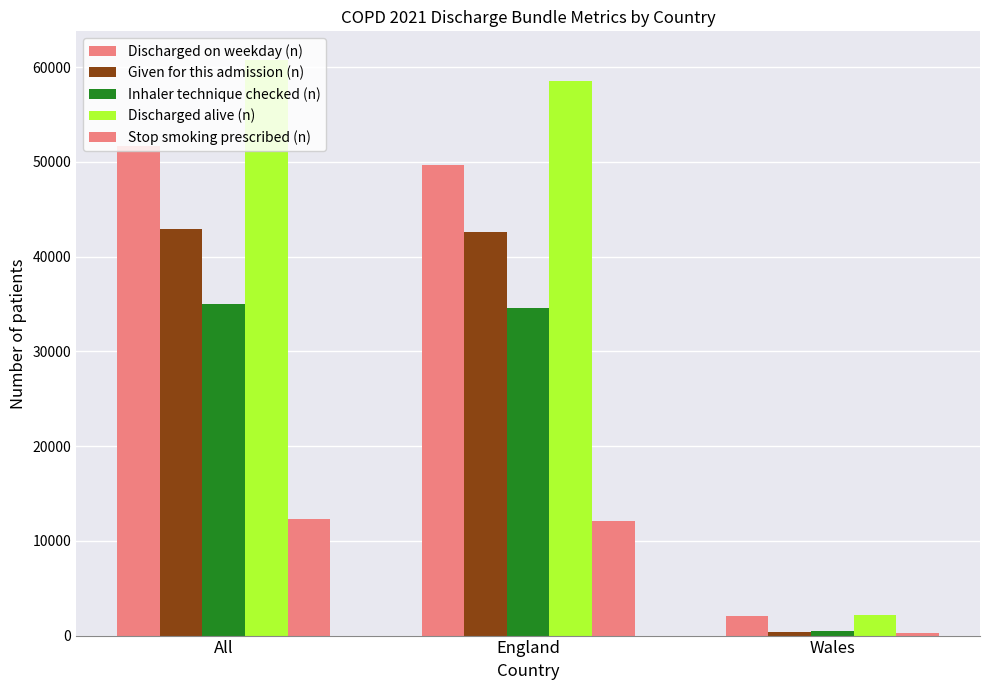

At which label does Given for this admission (n) reach its peak?

All